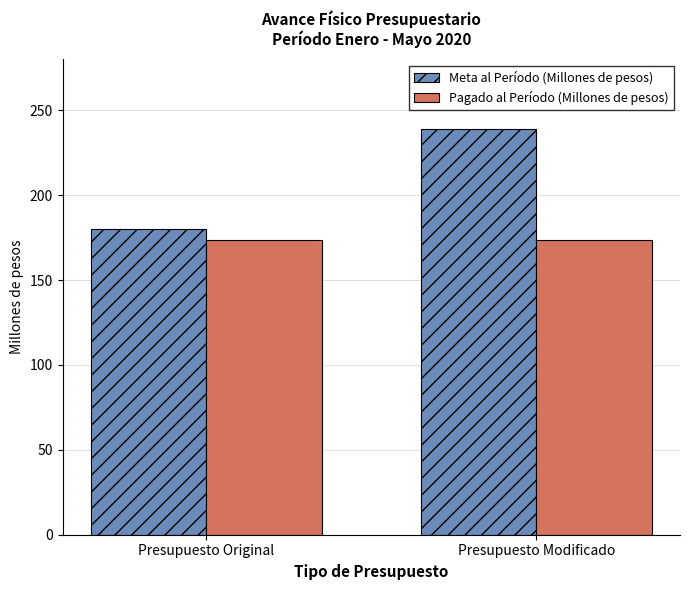

Is the value of Pagado al Período (Millones de pesos) at Presupuesto Original greater than the value of Meta al Período (Millones de pesos) at Presupuesto Modificado?

No